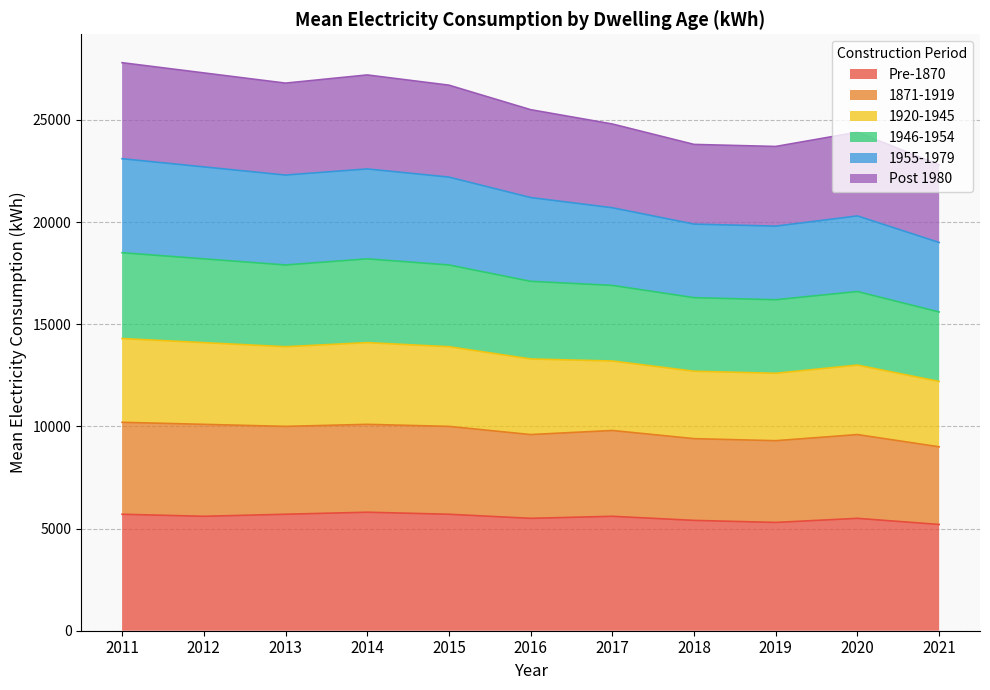

True or false: 1946-1954 and 1920-1945 intersect in this chart.

False